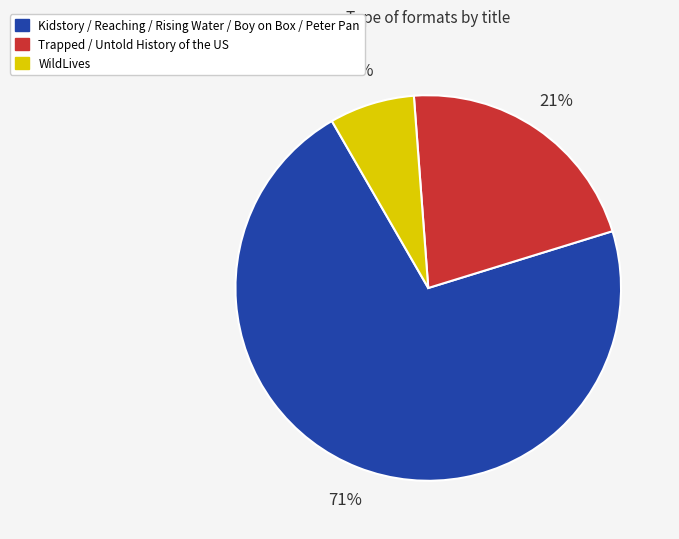

To the nearest percent, what is the average slice percentage?

33%